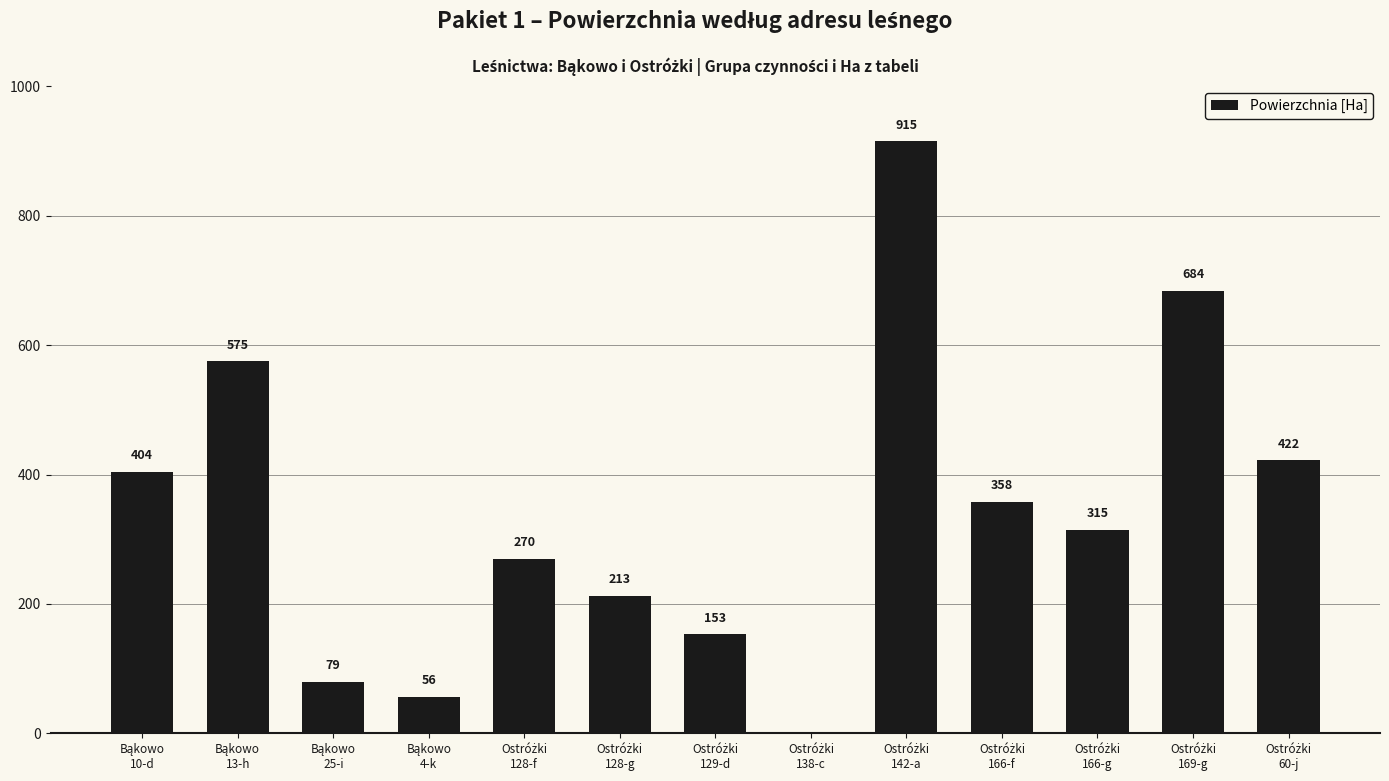

What is the greatest value displayed?

915